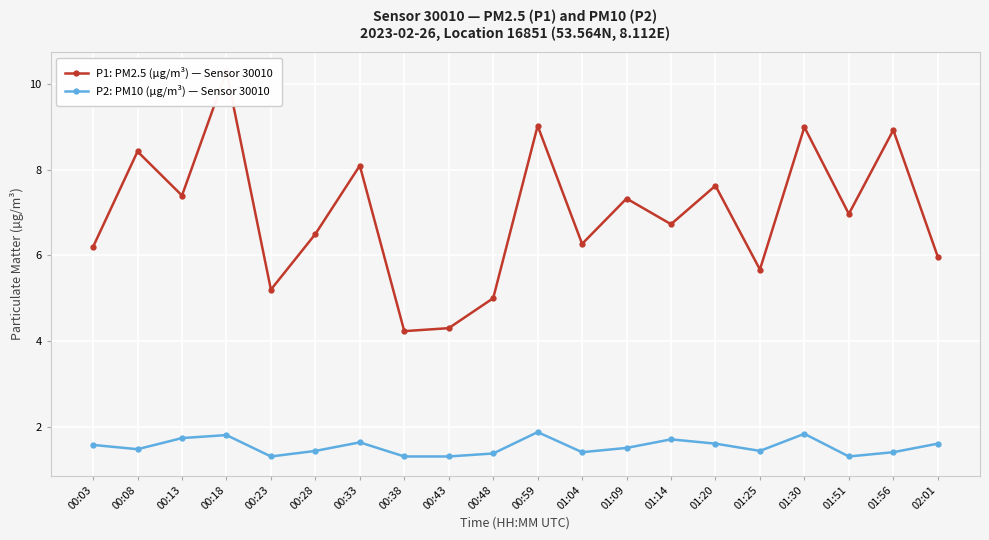

What is the total value across all series at 00:38?

5.5